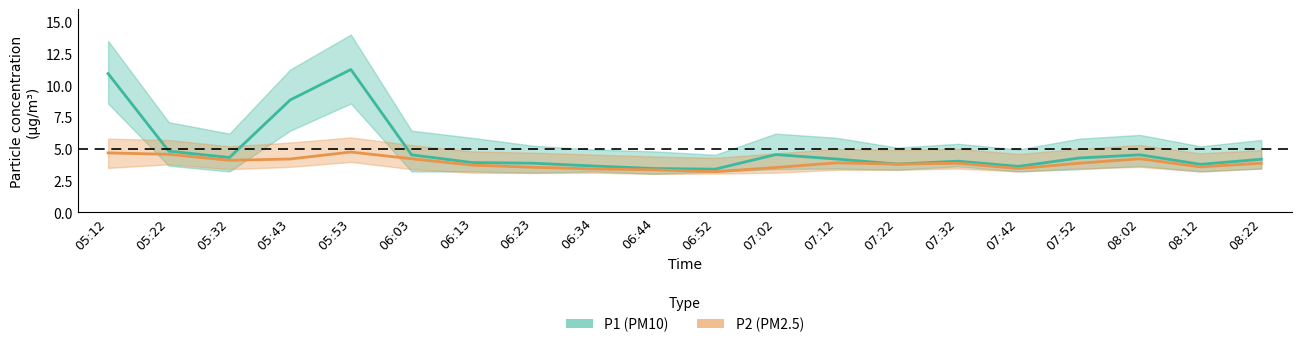

What is the label of the 4th point from the right?

07:52